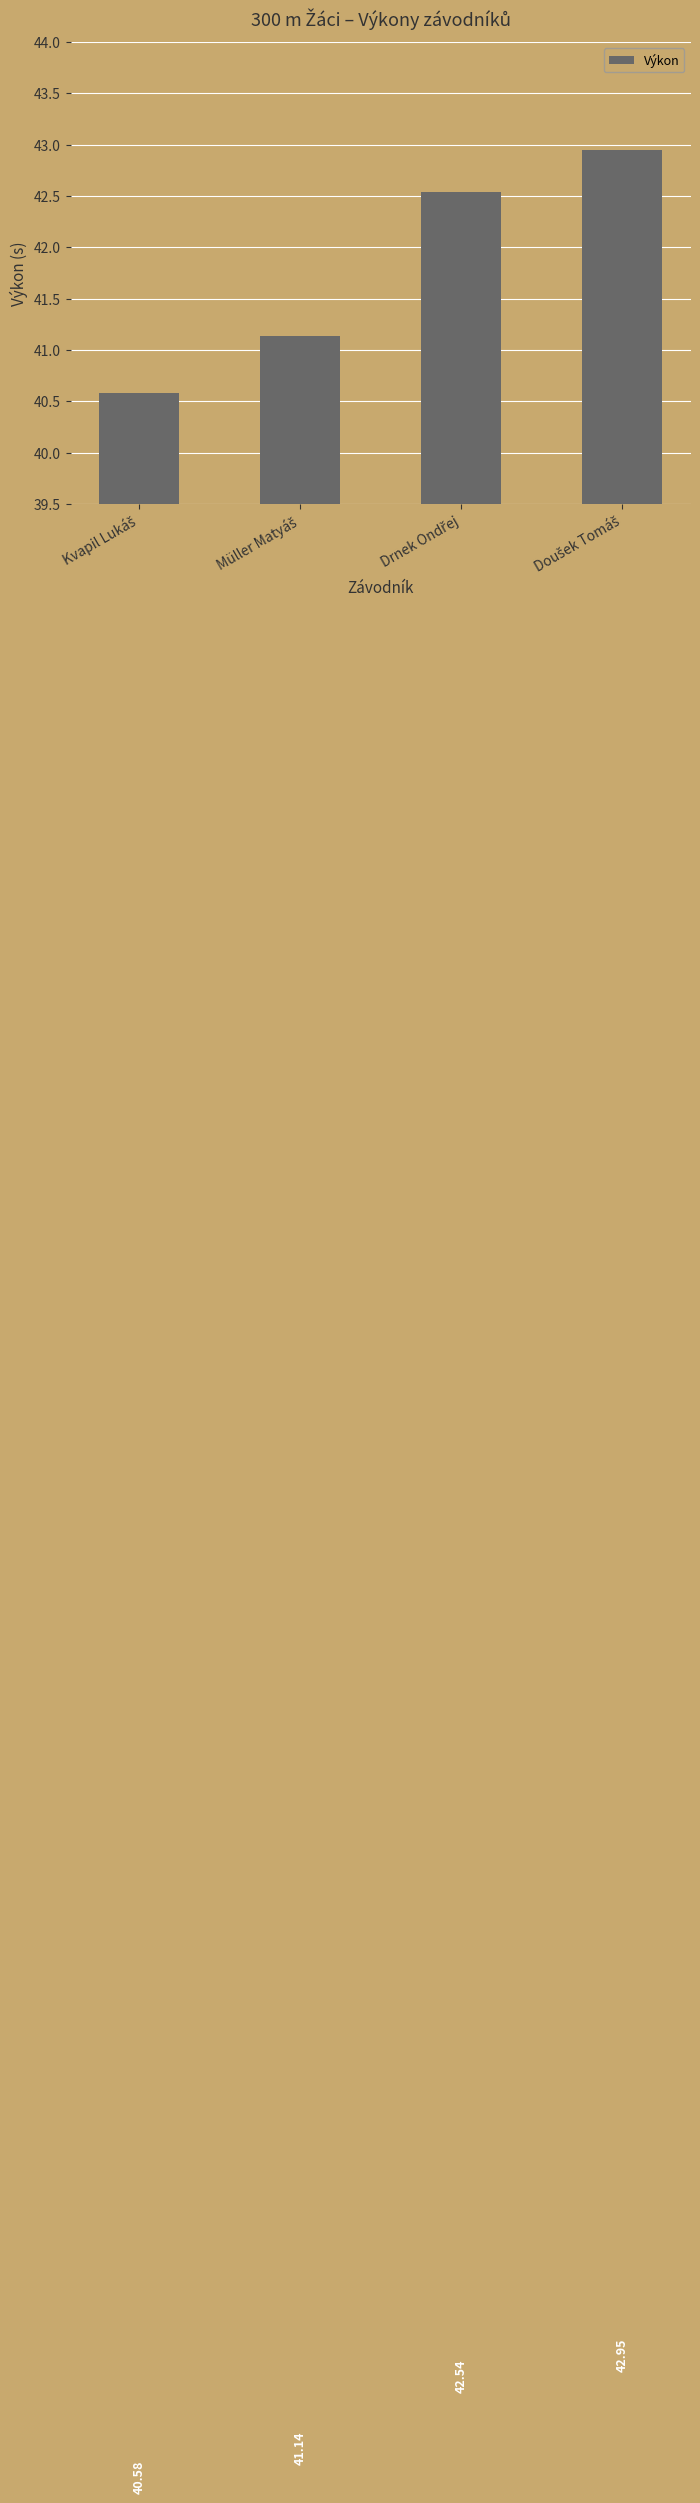

What is the difference between the maximum and second lowest values?

1.8